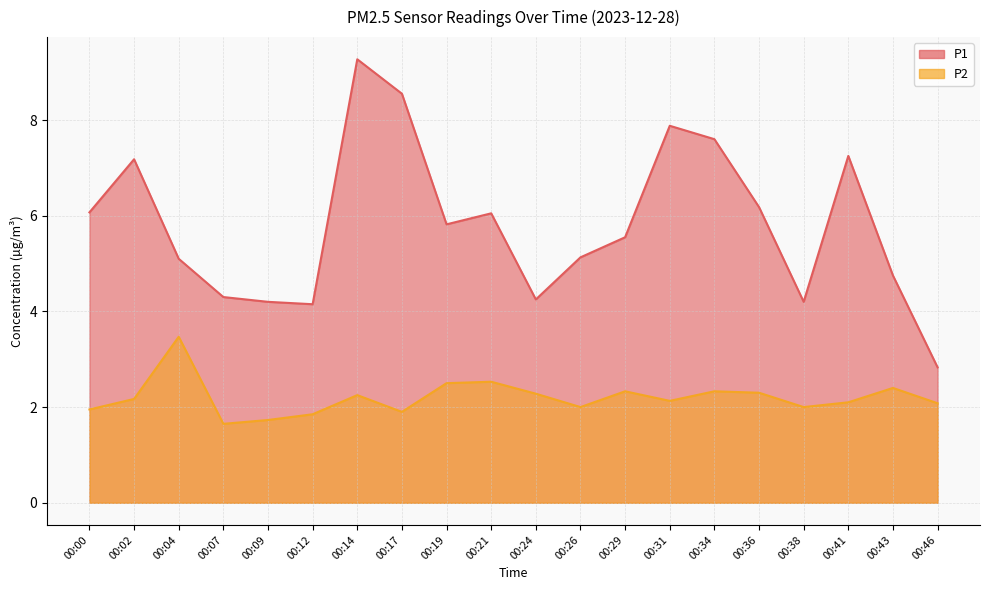

What is the approximate value of P2 at 00:14?

2.2